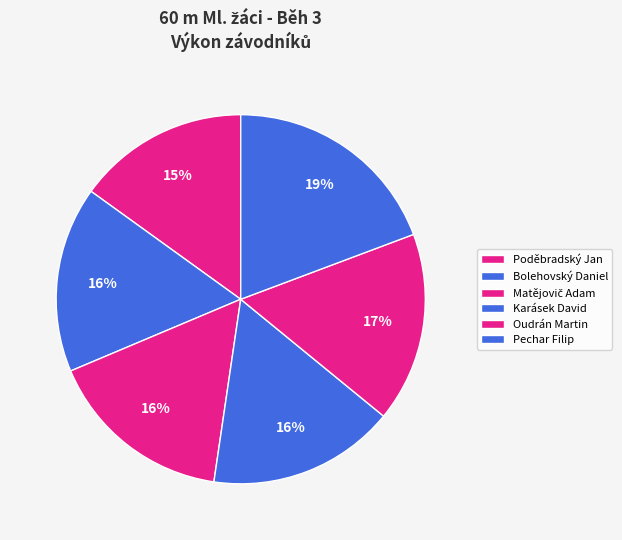

Between Poděbradský Jan and Bolehovský Daniel, which is larger?

Bolehovský Daniel